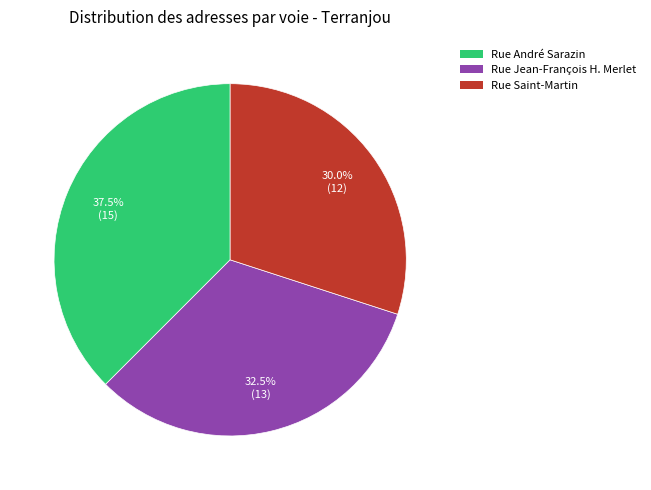

Is there any slice that represents more than half of the pie?

No